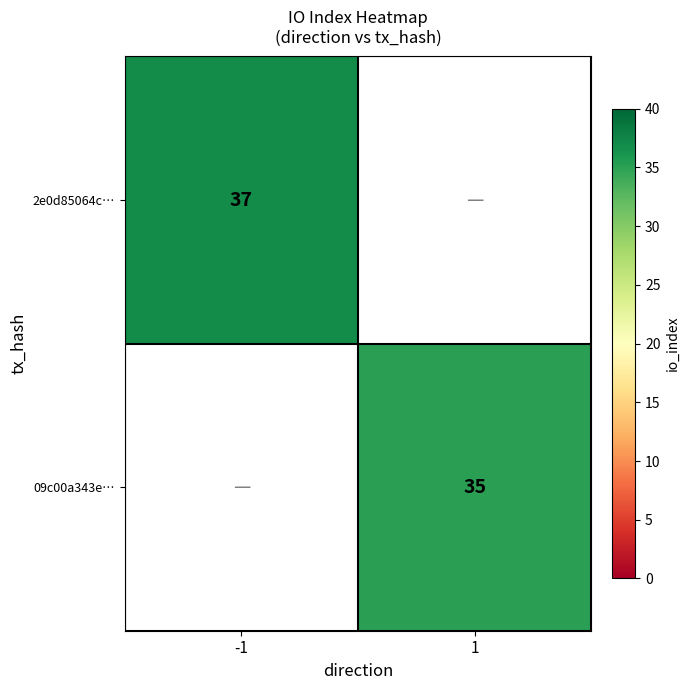

The 09c00a343e… series shows 46 at 1. True or false?

False